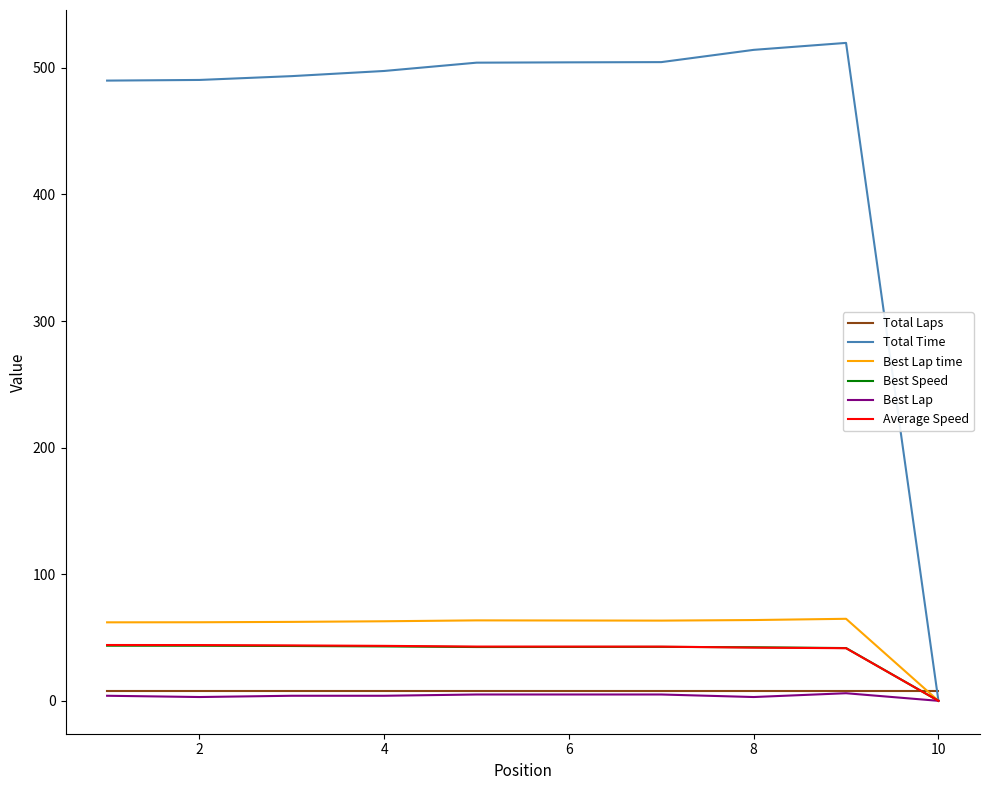

Which series ends up on top after the final intersection of Average Speed and Total Laps?

Total Laps